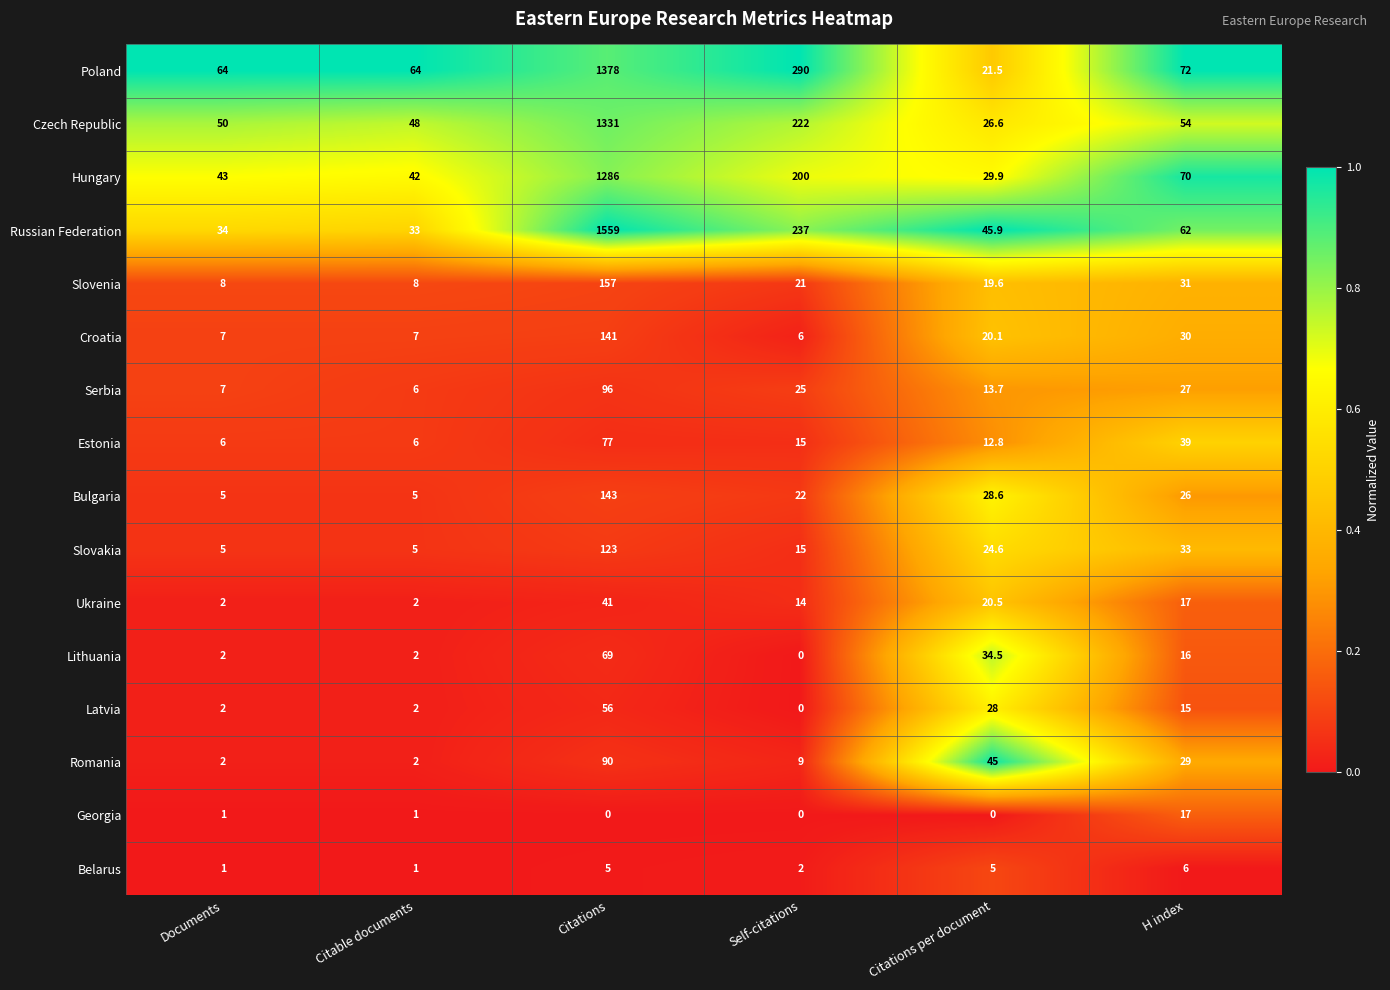

List the series in order of their peak value, highest first.

Russian Federation, Poland, Czech Republic, Hungary, Slovenia, Bulgaria, Croatia, Slovakia, Serbia, Romania, Estonia, Lithuania, Latvia, Ukraine, Georgia, Belarus